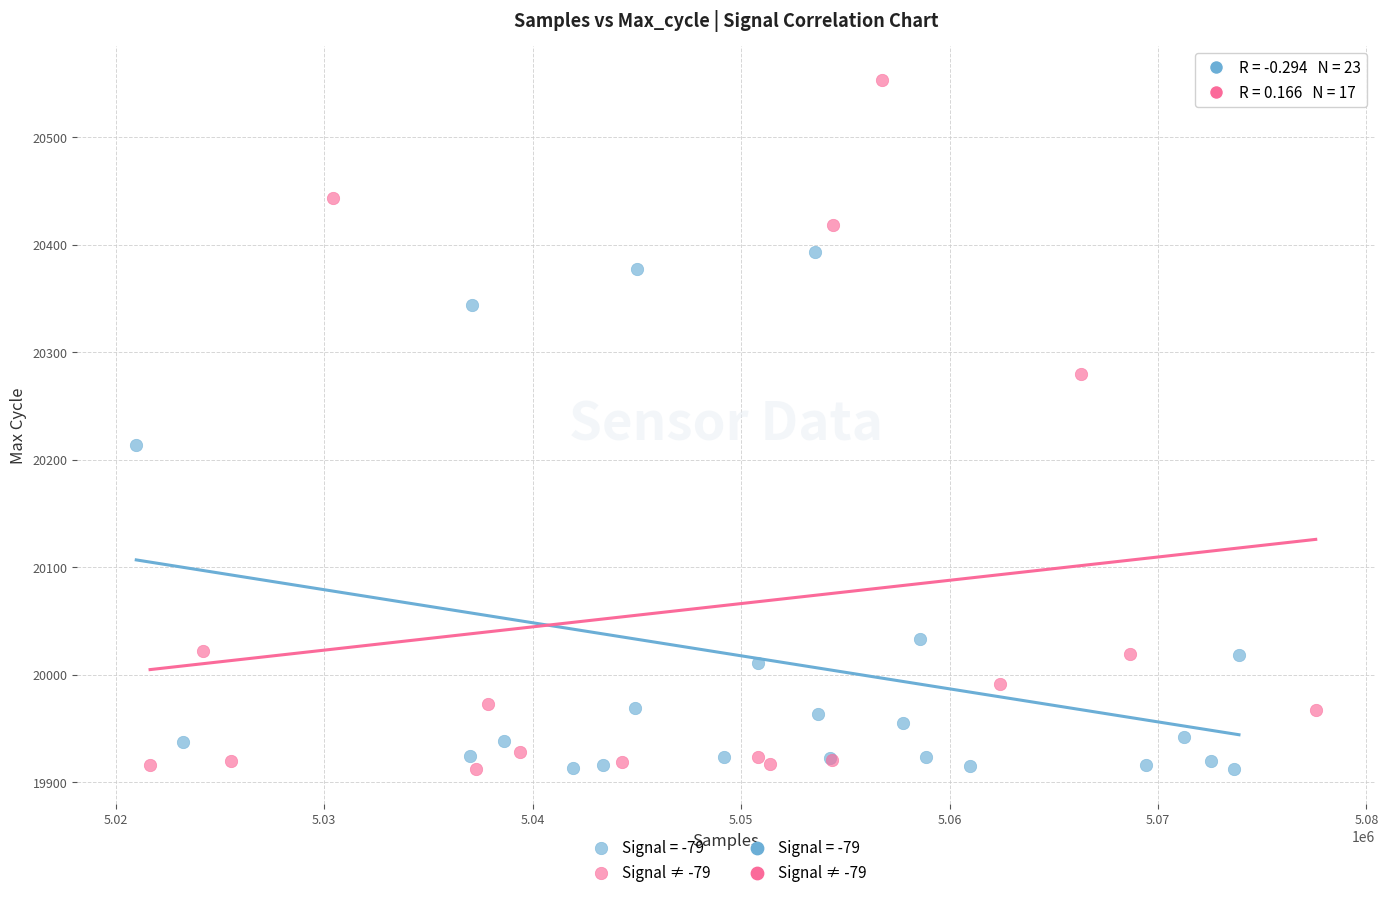

Which series contains the highest Y value?

Signal ≠ -79